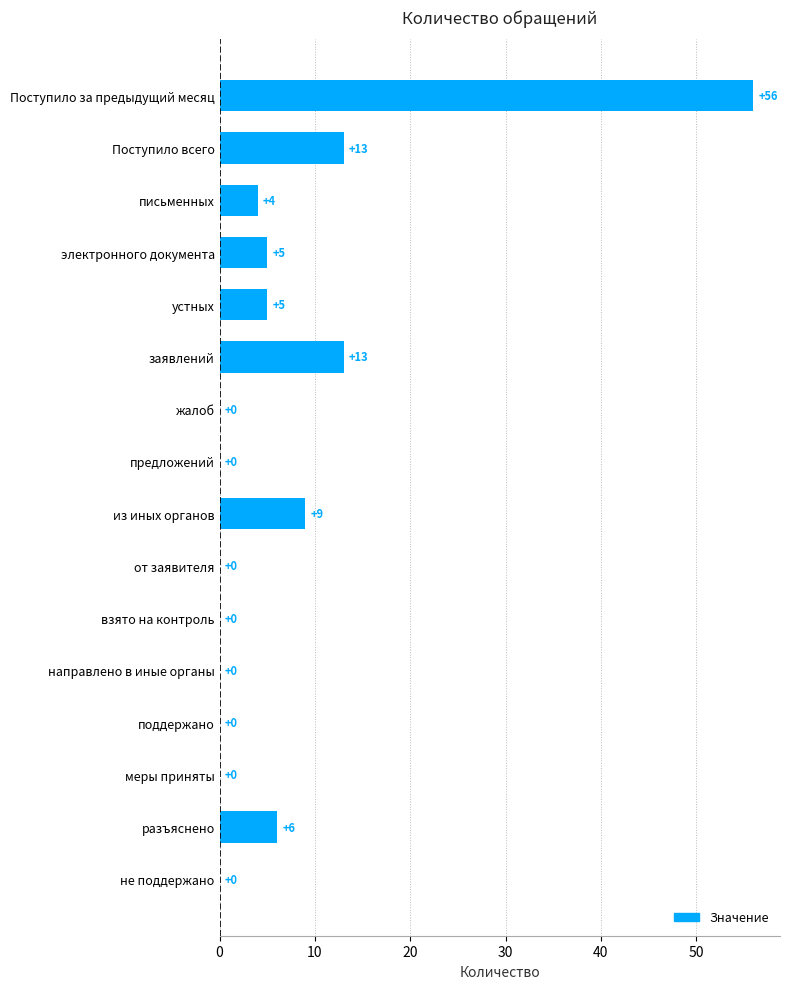

Approximately how many times larger is the value at разъяснено compared to из иных органов?

0.7